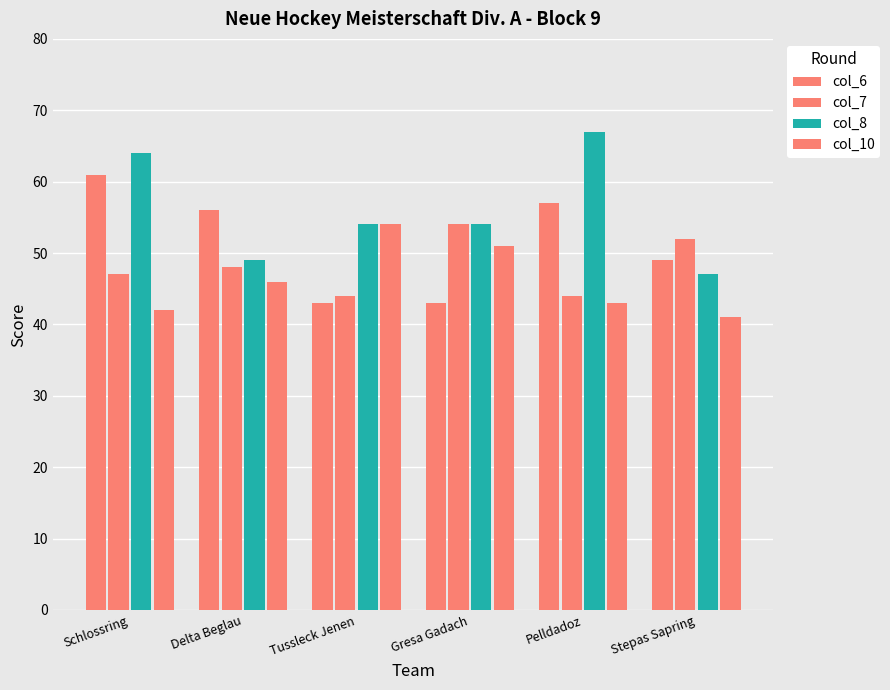

What is the label of the 1st bar from the left?

Schlossring